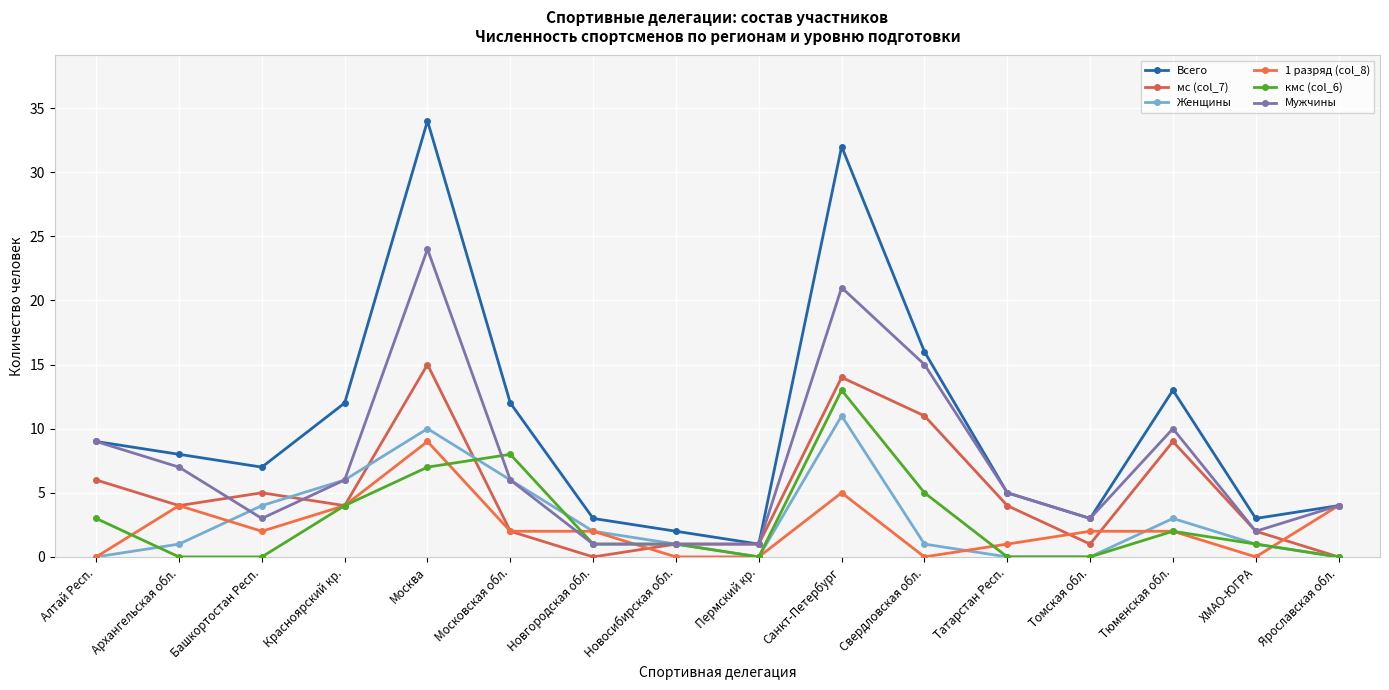

How many interior local valleys does the Всего series have?

4